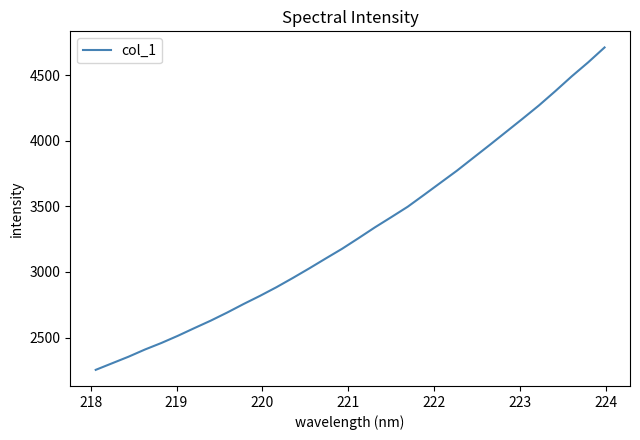

What is the difference between the maximum and minimum values?

2458.7